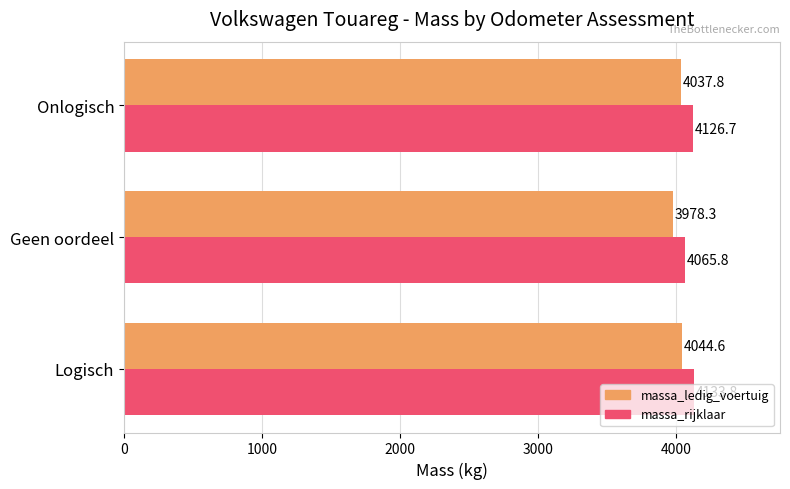

What is the spread (max minus min) of values at Geen oordeel?

87.5